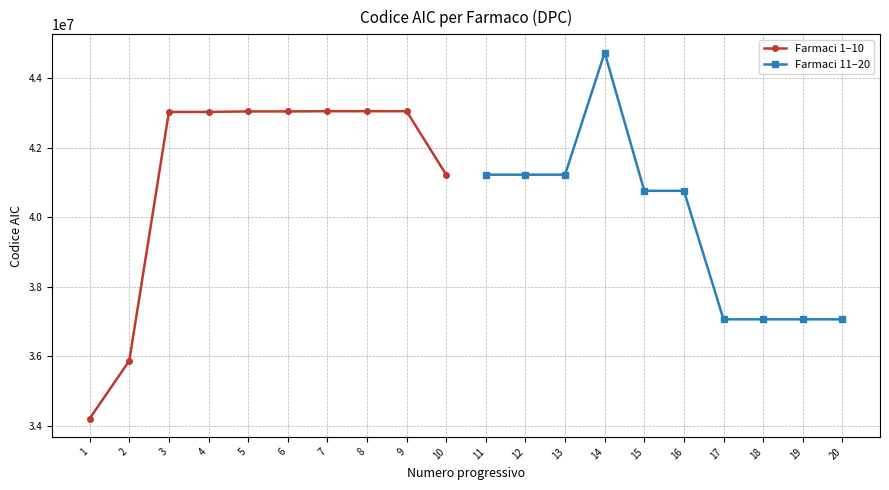

Where do Farmaci 1–10 and Farmaci 11–20 first cross each other?

2 and 3